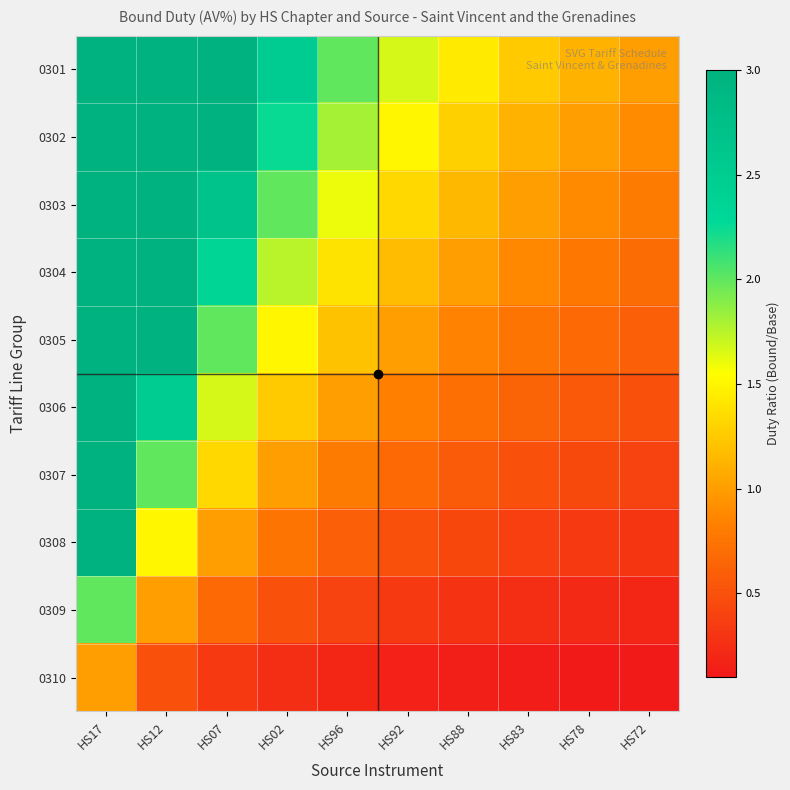

What is the difference between the highest and lowest values at HS07?

3.0